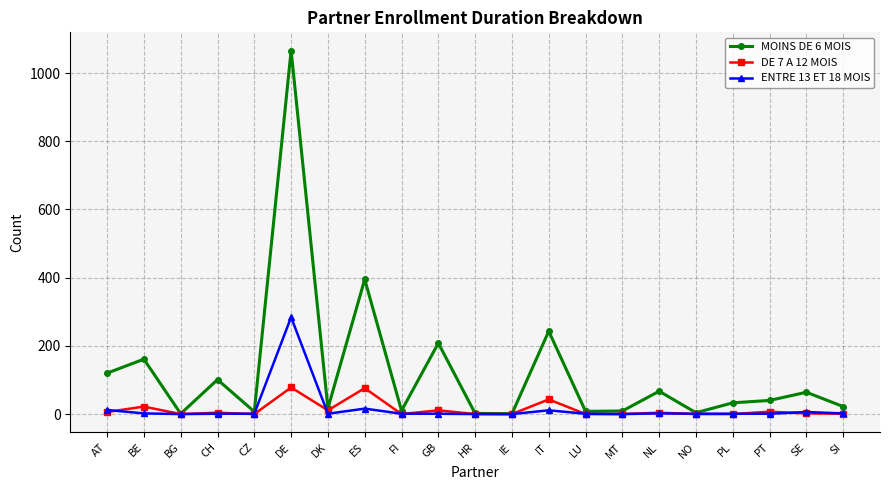

Is it true that MOINS DE 6 MOIS equals 215 at BE?

False